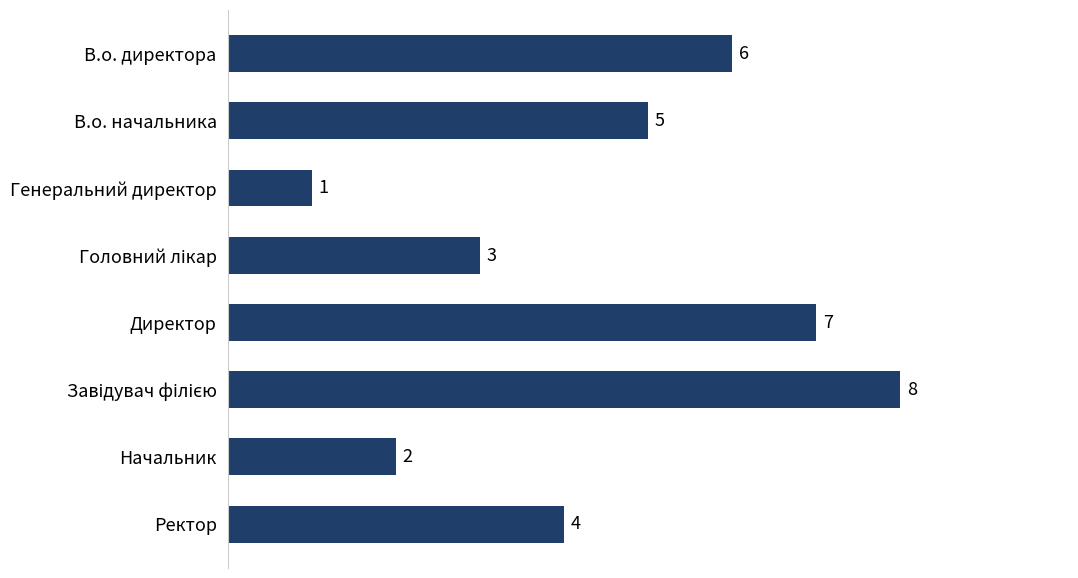

How many values are below 5?

4